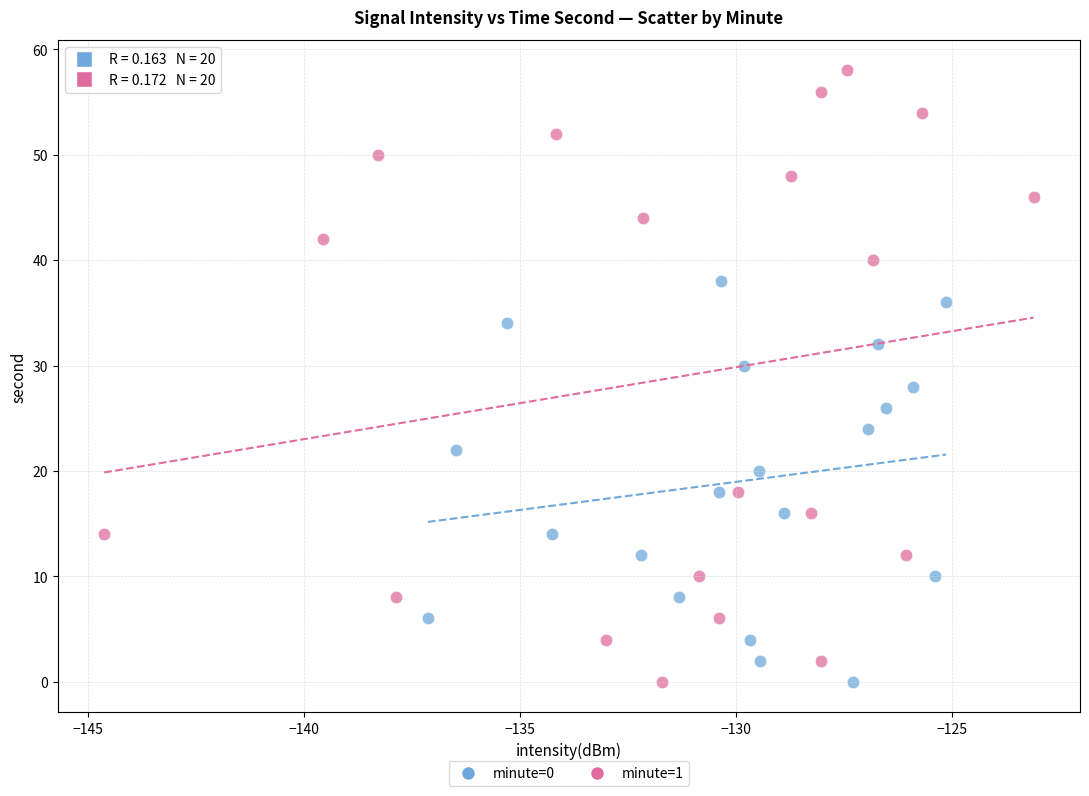

Which series contains the highest Y value?

minute=1